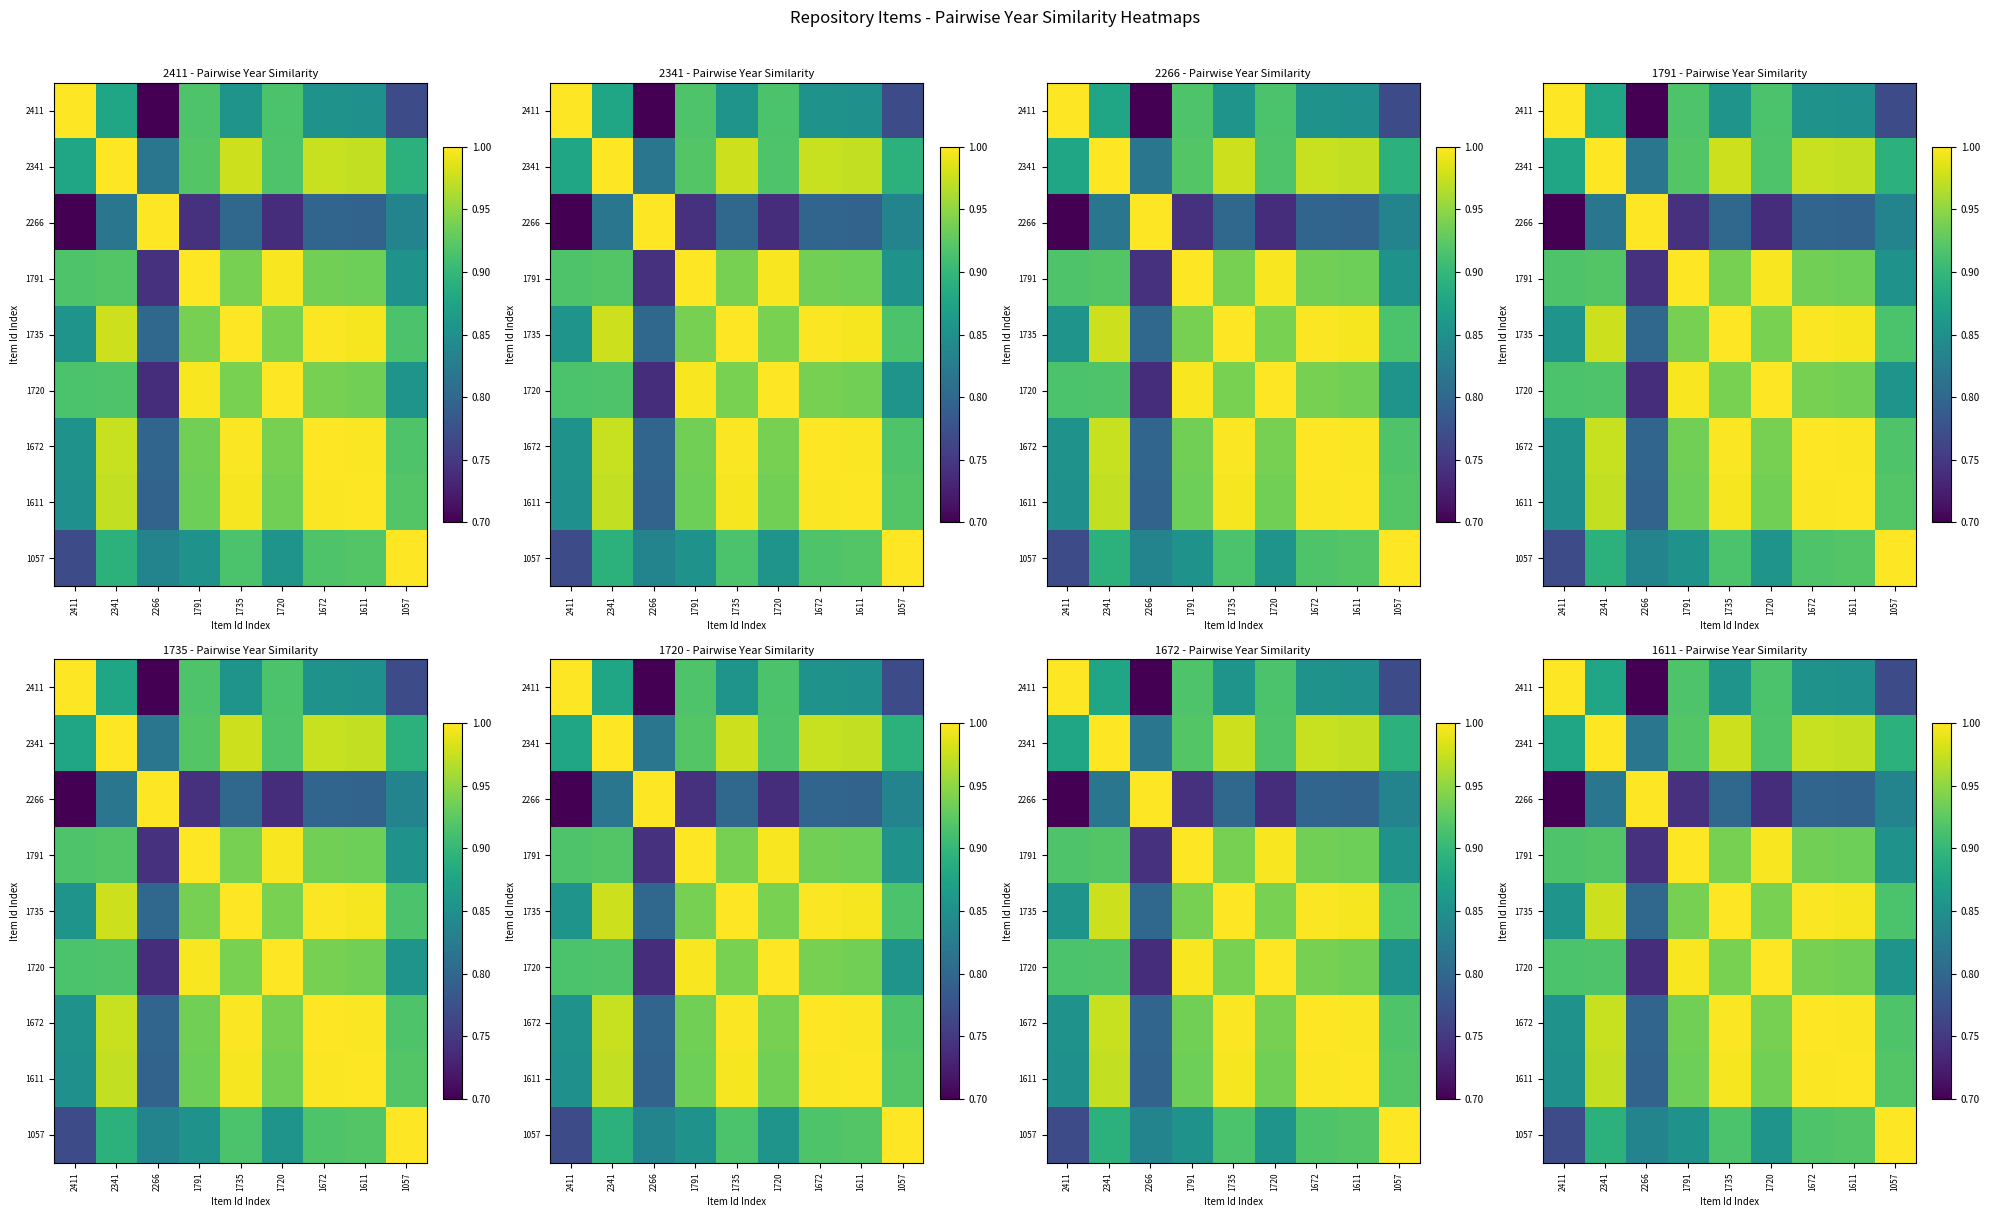

Between 2411 and 1611, which is larger?

2411